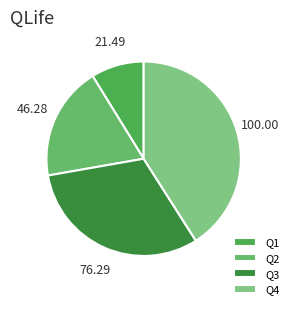

Which slice is the smallest?

Q1